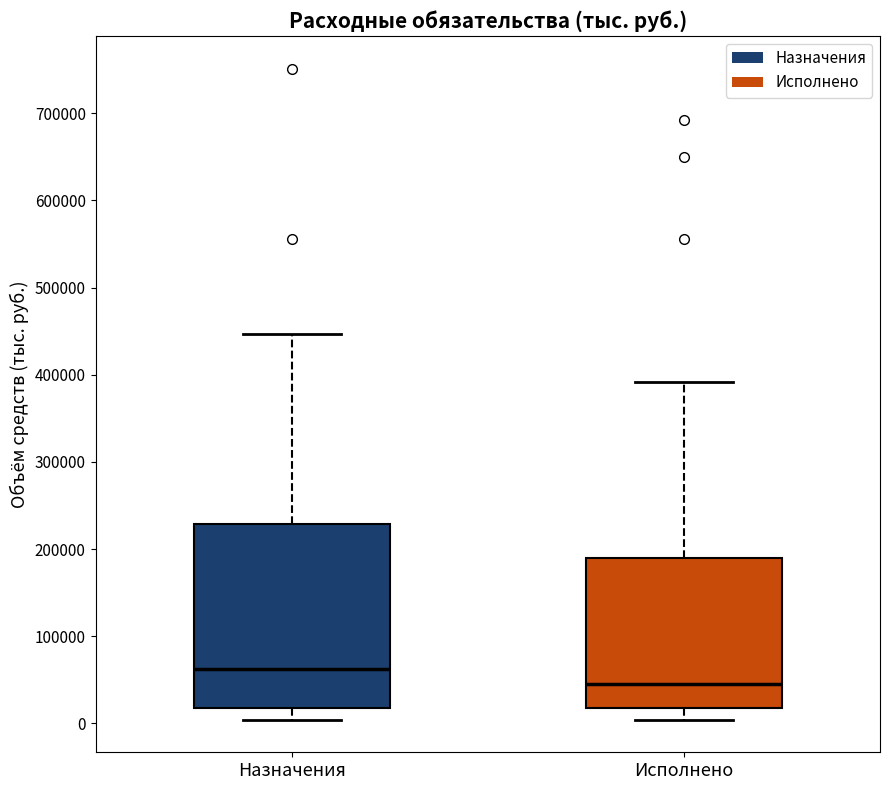

Reading left to right, transcribe this box plot: for each box, give where its median line is, the range the box spans, and where its two whiskers end, as read against the y-axis. The values are not printed on the chart, so give them approximately, as read against the axis.

Назначения: median 60000, box 20000 to 230000, whiskers 0 to 450000
Исполнено: median 40000, box 20000 to 190000, whiskers 0 to 390000